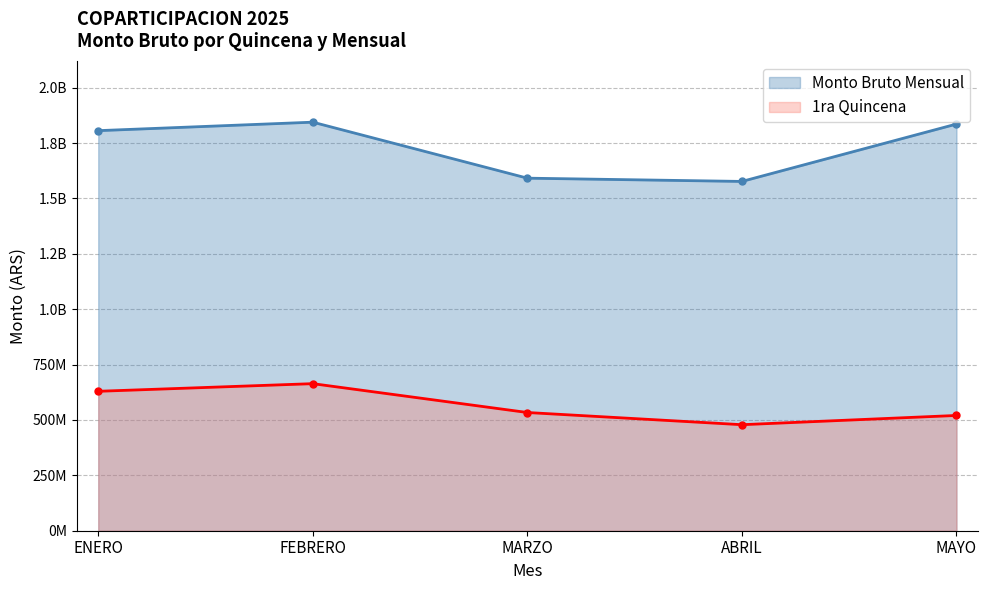

True or false: Monto Bruto Mensual and 1ra Quincena intersect in this chart.

False